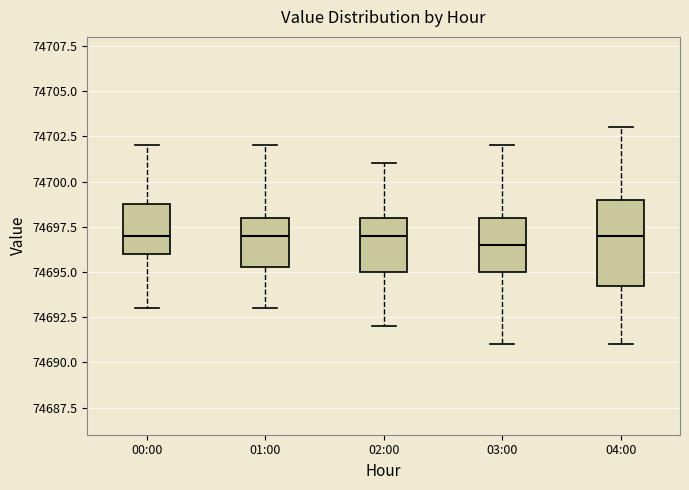

Comparing the boxes themselves (not the whiskers), which one is the tallest?

04:00